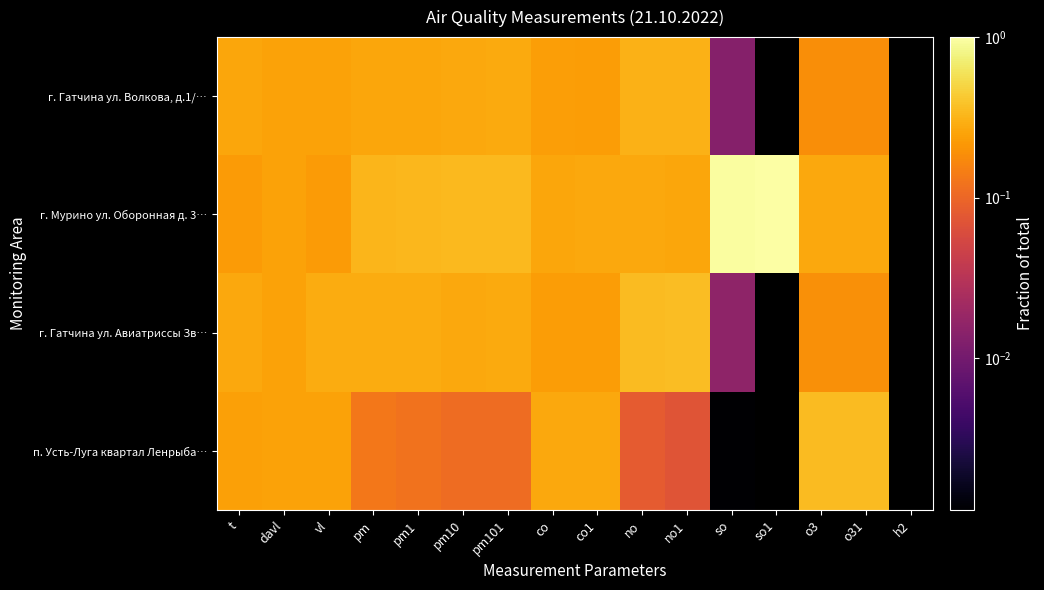

Reading right to left, extract all data points from this chart.

г. Гатчина ул. Волкова, д.1/…: h2=0.0	o31=0.2	o3=0.2	so1=0.0	so=0.0	no1=0.3	no=0.3	co1=0.2	co=0.2	pm101=0.3	pm10=0.3	pm1=0.3	pm=0.3	vl=0.2	davl=0.2	t=0.3
г. Мурино ул. Оборонная д. 3…: h2=0.0	o31=0.3	o3=0.3	so1=1.0	so=1.0	no1=0.3	no=0.3	co1=0.3	co=0.3	pm101=0.3	pm10=0.3	pm1=0.3	pm=0.3	vl=0.2	davl=0.3	t=0.2
г. Гатчина ул. Авиатриссы Зв…: h2=0.0	o31=0.2	o3=0.2	so1=0.0	so=0.0	no1=0.4	no=0.3	co1=0.2	co=0.2	pm101=0.3	pm10=0.3	pm1=0.3	pm=0.3	vl=0.3	davl=0.2	t=0.3
п. Усть-Луга квартал Ленрыба…: h2=0.0	o31=0.4	o3=0.4	so1=0.0	so=0.0	no1=0.1	no=0.1	co1=0.3	co=0.3	pm101=0.1	pm10=0.1	pm1=0.1	pm=0.1	vl=0.2	davl=0.3	t=0.2